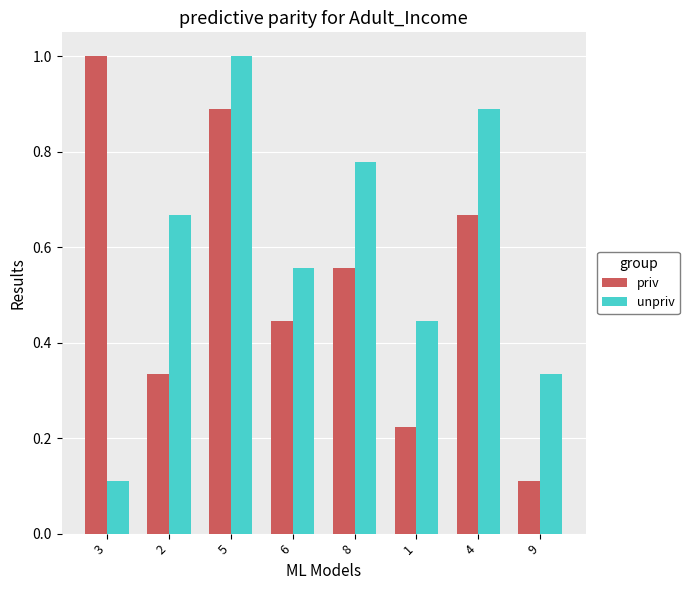

How many bars are there in each group?

2